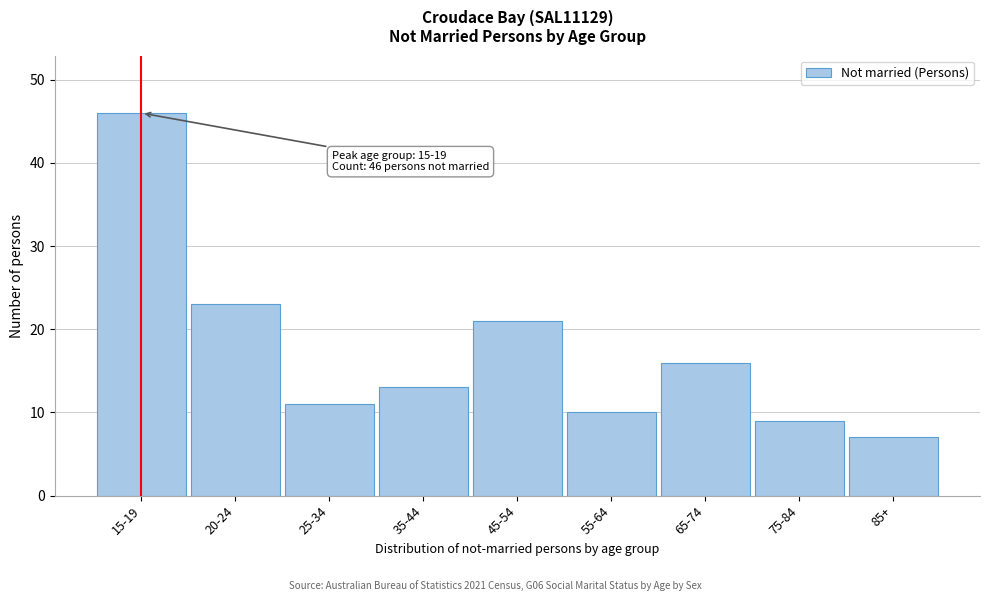

Reading left to right, transcribe all the data shown in this chart.

15-19=46	20-24=23	25-34=11	35-44=13	45-54=21	55-64=10	65-74=16	75-84=9	85+=7